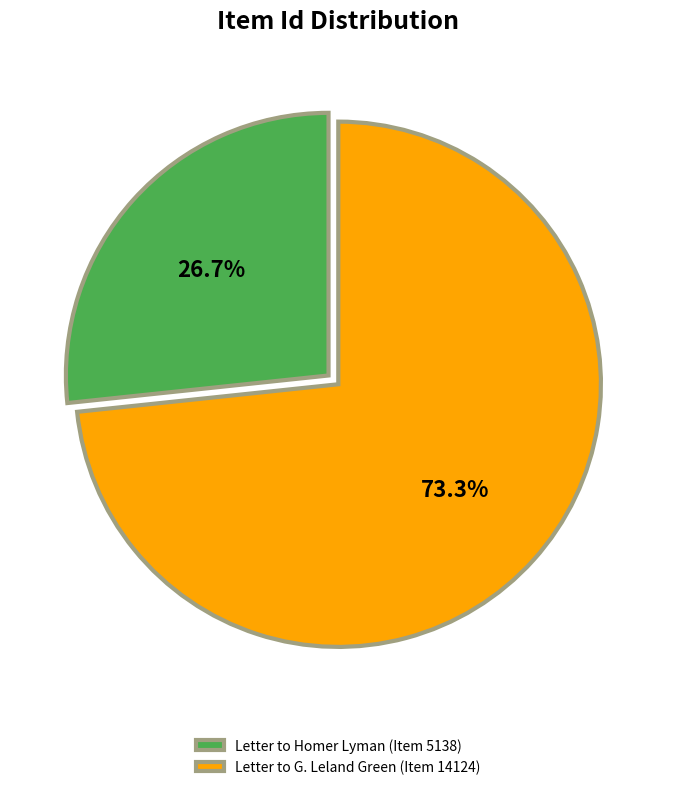

Count the number of slices in the pie.

2